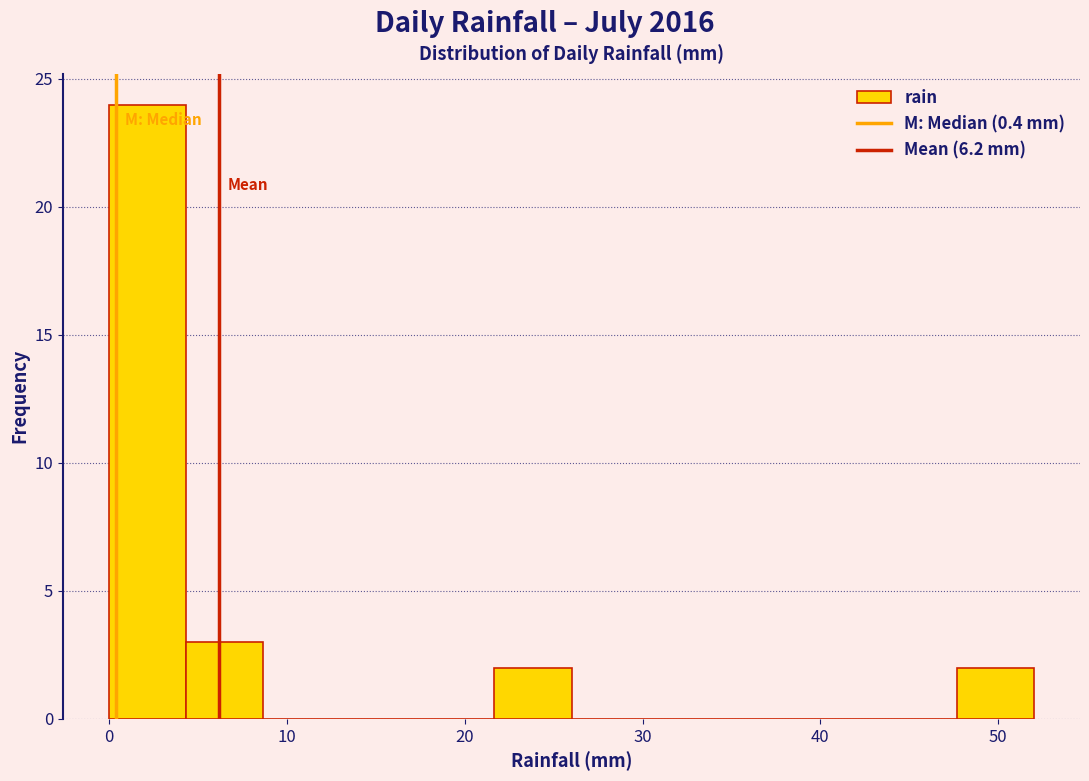

Reading left to right, transcribe this chart: for each bar, give the range it covers on the x-axis and its height. Neither the bar edges nor the heights are printed on the chart, so give them approximately, as read against the axes.

0 to 4: 24
4 to 9: 3
9 to 13: 0
13 to 17: 0
17 to 22: 0
22 to 26: 2
26 to 30: 0
30 to 35: 0
35 to 39: 0
39 to 43: 0
43 to 48: 0
48 to 52: 2